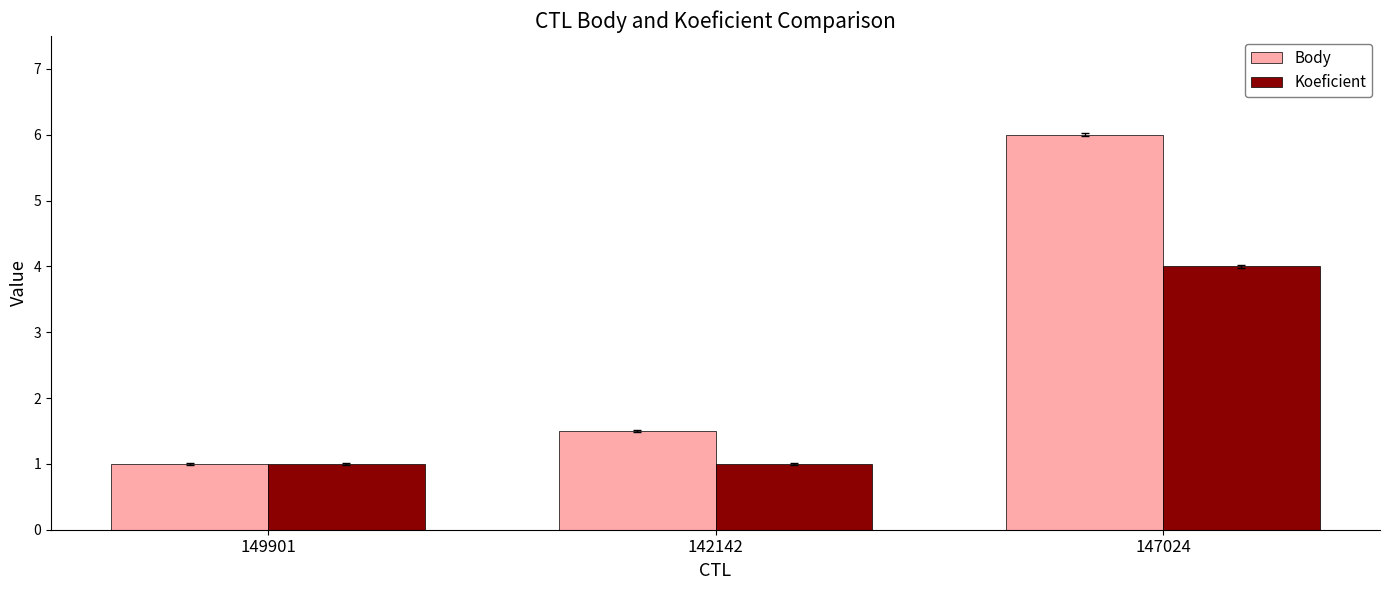

How many values in the Body series exceed 1?

2